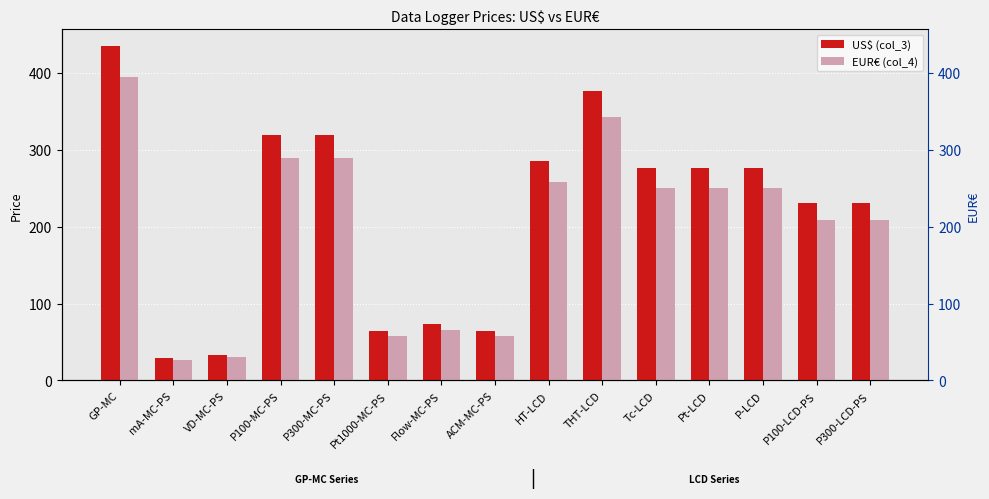

List the labels in order of US$ (col_3) value, largest first.

GP-MC, THT-LCD, P100-MC-PS, P300-MC-PS, HT-LCD, Tc-LCD, Pt-LCD, P-LCD, P100-LCD-PS, P300-LCD-PS, Flow-MC-PS, Pt1000-MC-PS, ACM-MC-PS, VD-MC-PS, mA-MC-PS